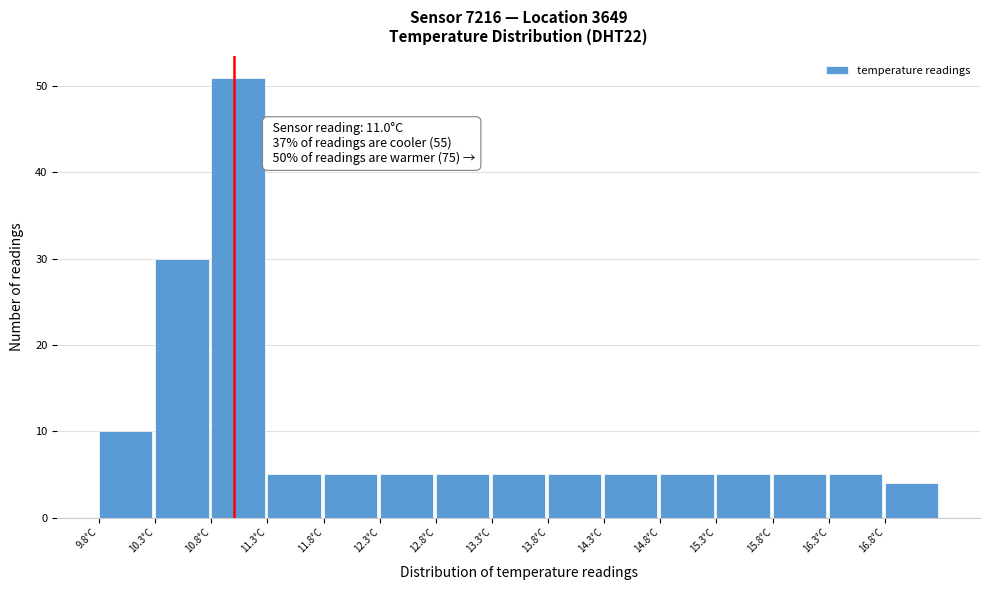

Which range on the x-axis has the tallest bar?

10.8 to 11.3